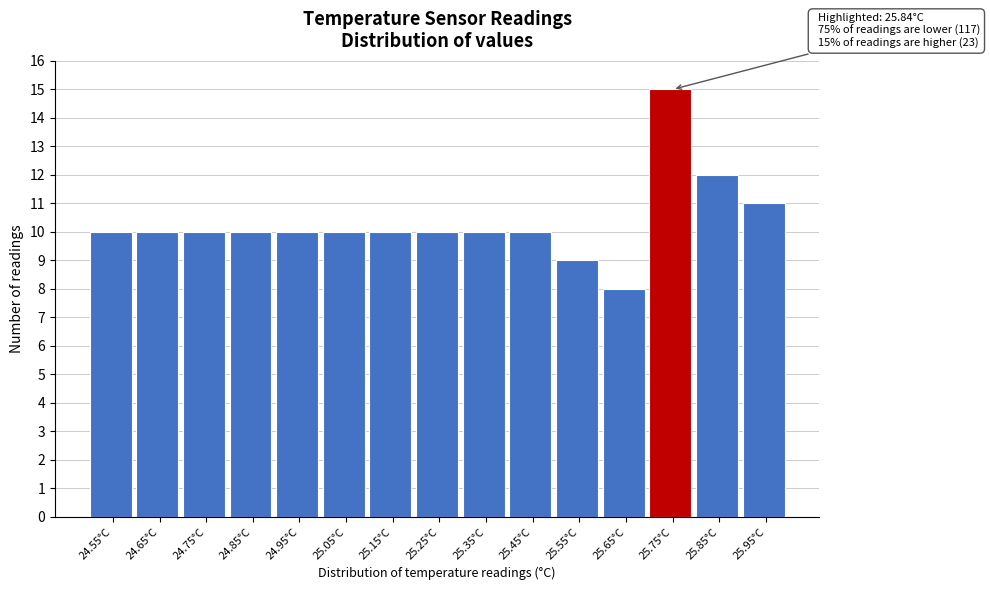

Reading left to right, what are all the values shown in this chart?

24.55°C=10	24.65°C=10	24.75°C=10	24.85°C=10	24.95°C=10	25.05°C=10	25.15°C=10	25.25°C=10	25.35°C=10	25.45°C=10	25.55°C=9	25.65°C=8	25.75°C=15	25.85°C=12	25.95°C=11